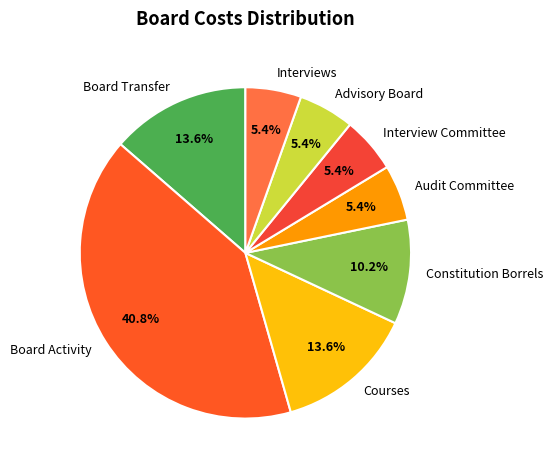

Which has a higher value, Board Activity or Constitution Borrels?

Board Activity